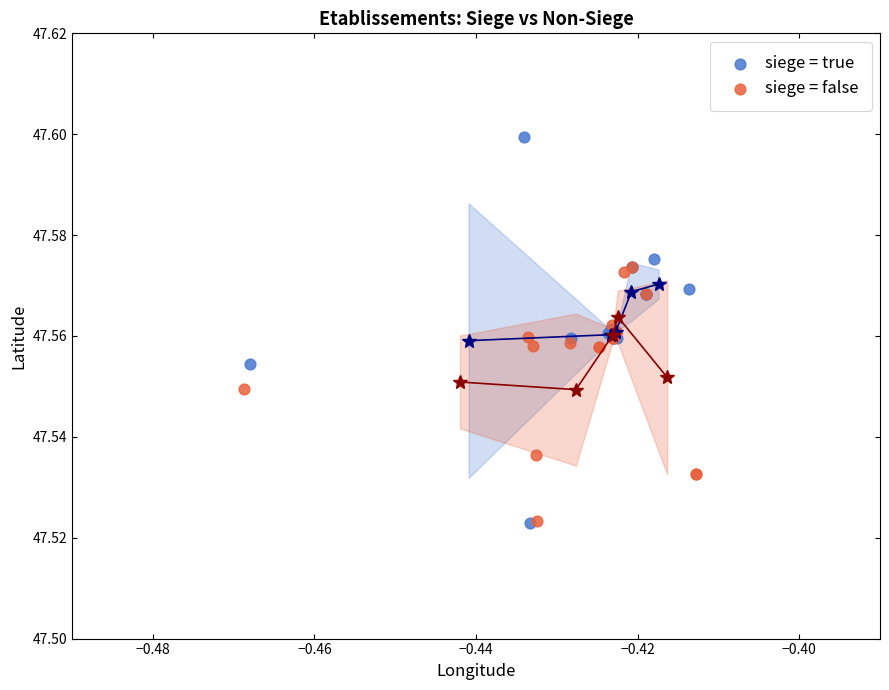

Which series has the largest Y range (max minus min)?

siege = true